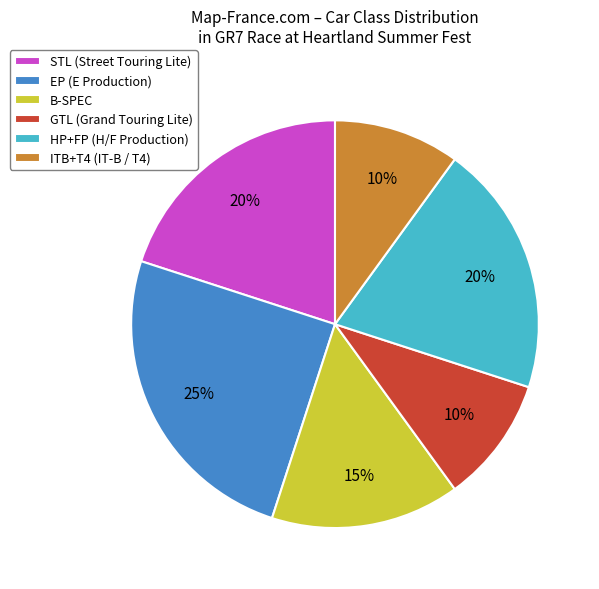

Does any single category account for the majority?

No